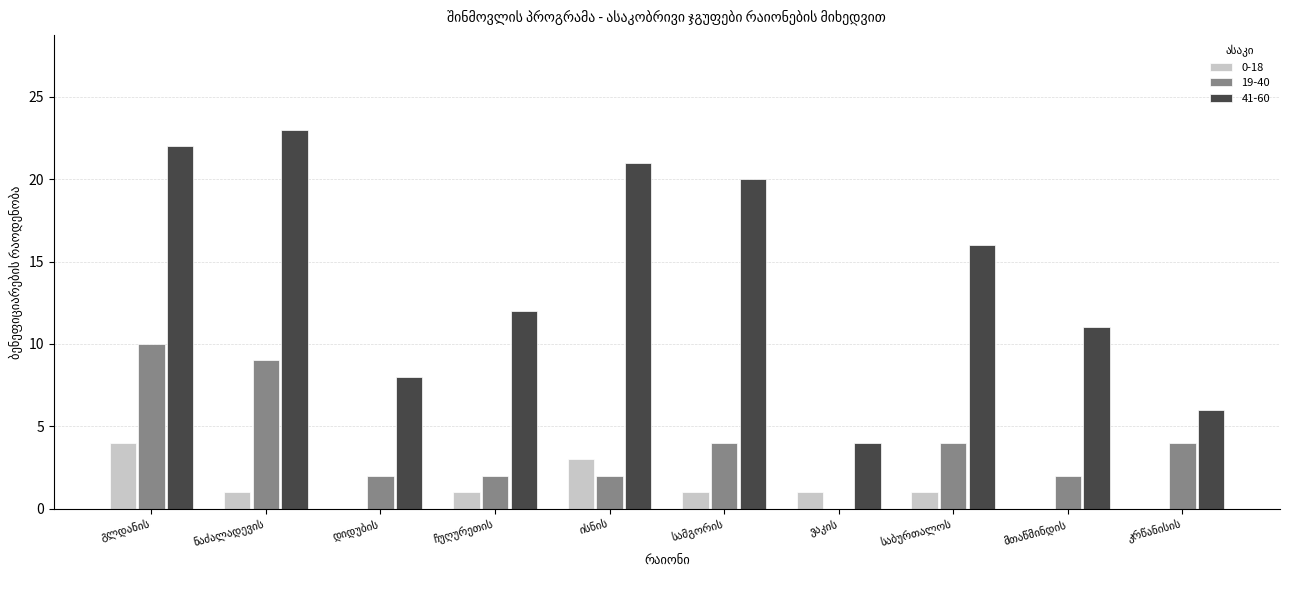

What is the greatest value displayed?

23